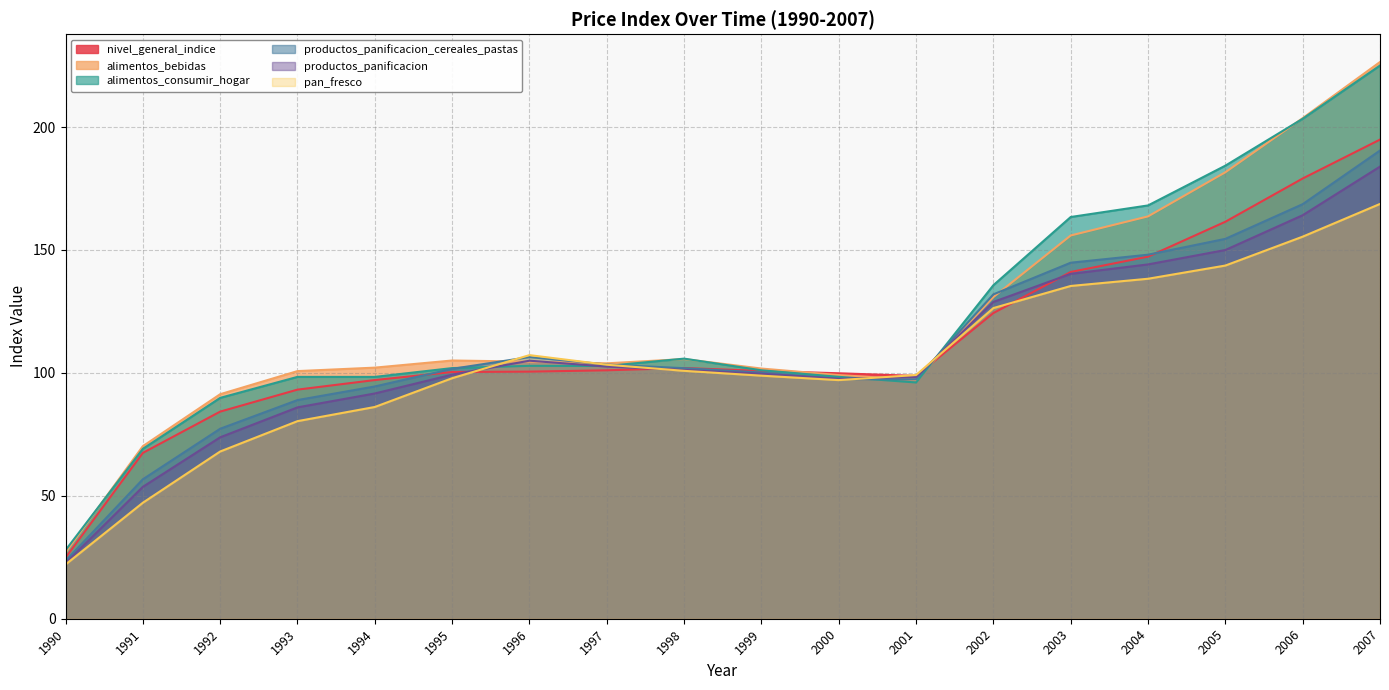

How many interior local peaks does the nivel_general_indice series have?

1